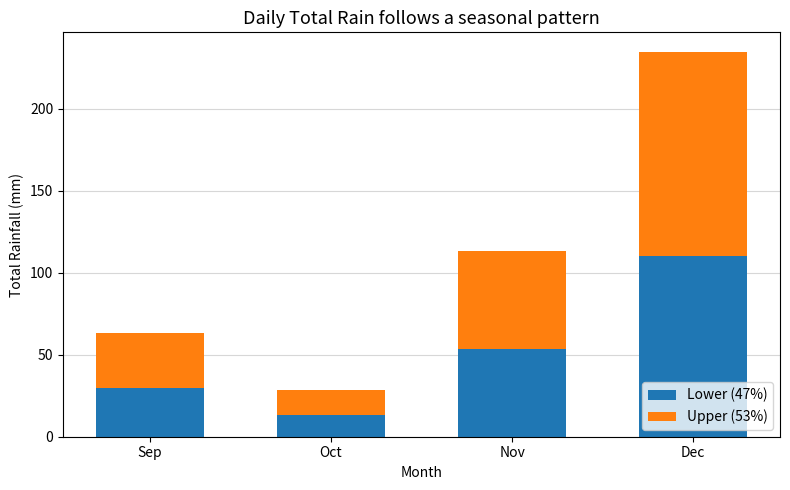

How many values in the Lower (47%) series exceed 53?

2